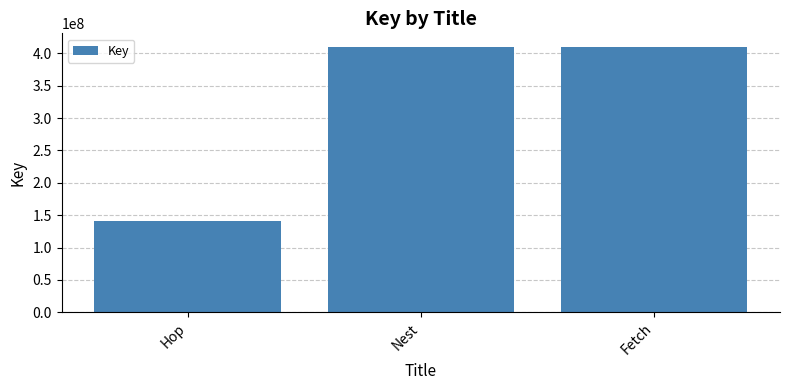

What is the difference between the values at Fetch and Hop?

269039435